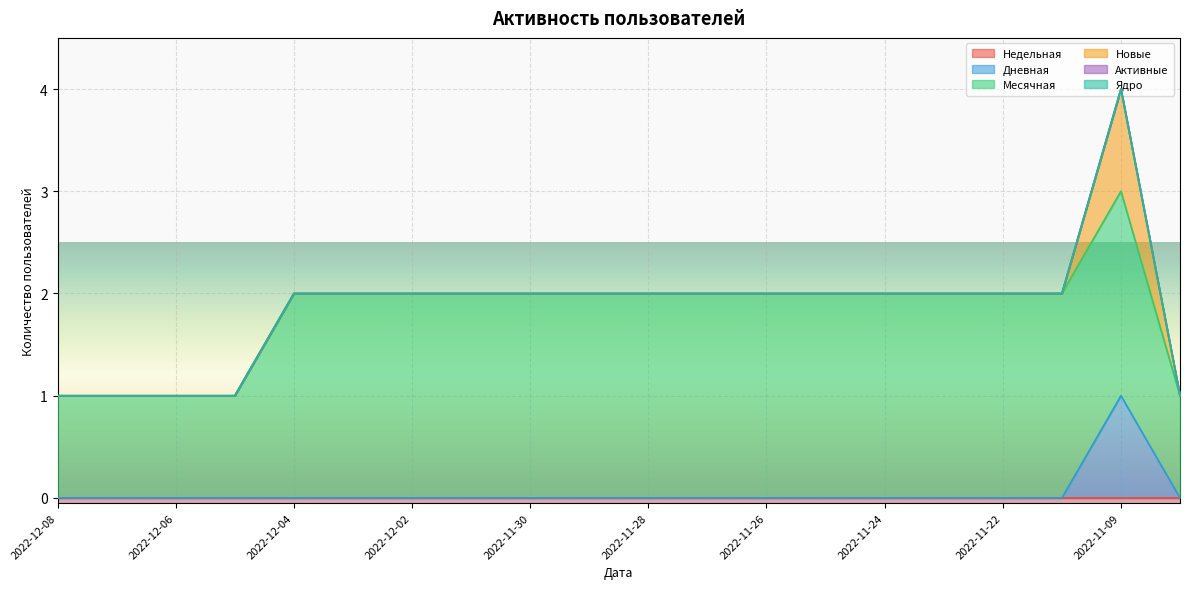

How many lines are shown in the chart?

6